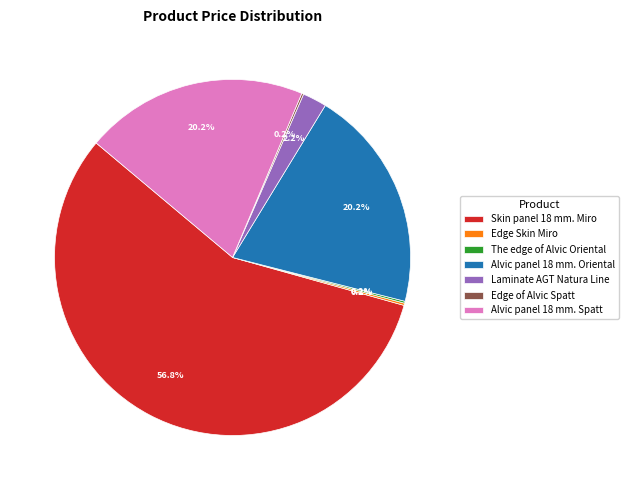

What is the majority slice?

Skin panel 18 mm. Miro